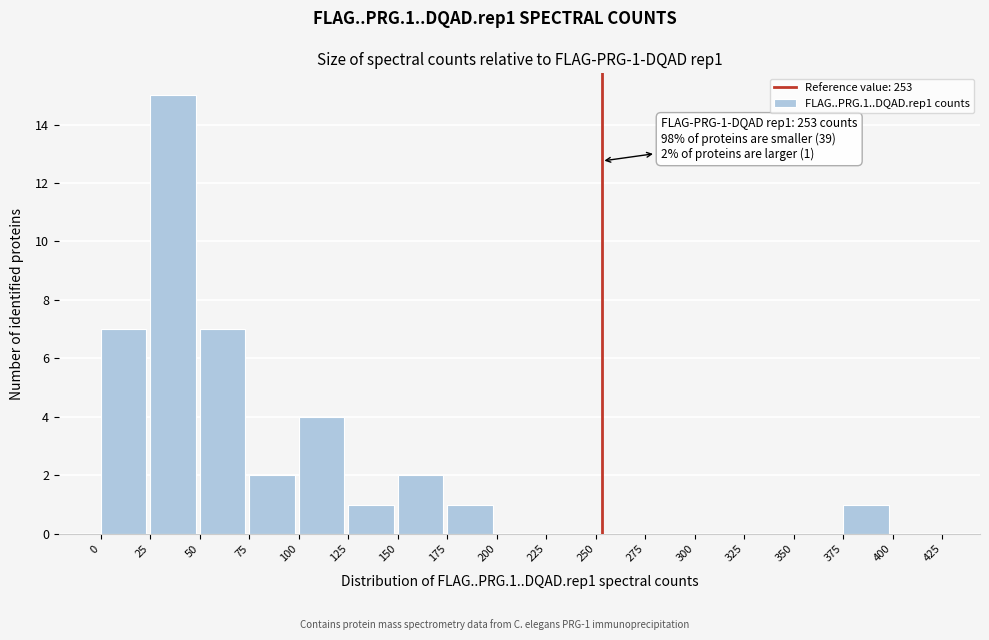

Over which range of the x-axis is the bar tallest?

25 to 50